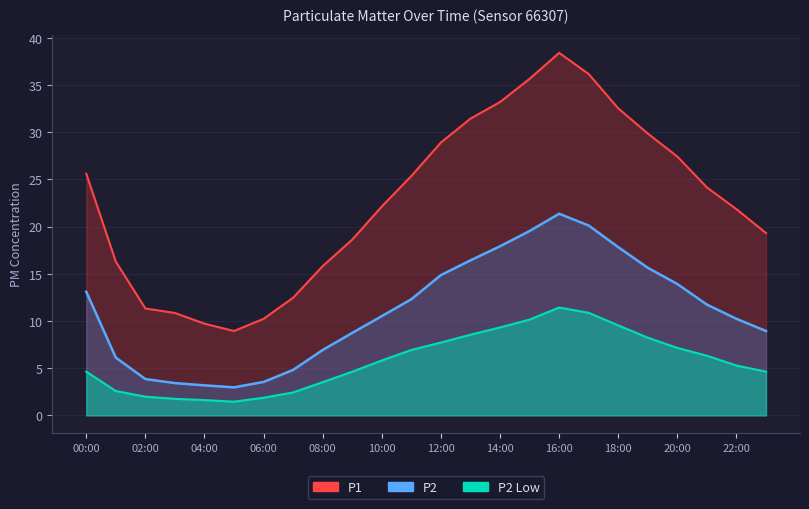

List the labels in order of P2 value, smallest first.

05:00, 04:00, 03:00, 06:00, 02:00, 07:00, 01:00, 08:00, 09:00, 23:00, 22:00, 10:00, 21:00, 11:00, 00:00, 20:00, 12:00, 19:00, 13:00, 18:00, 14:00, 15:00, 17:00, 16:00